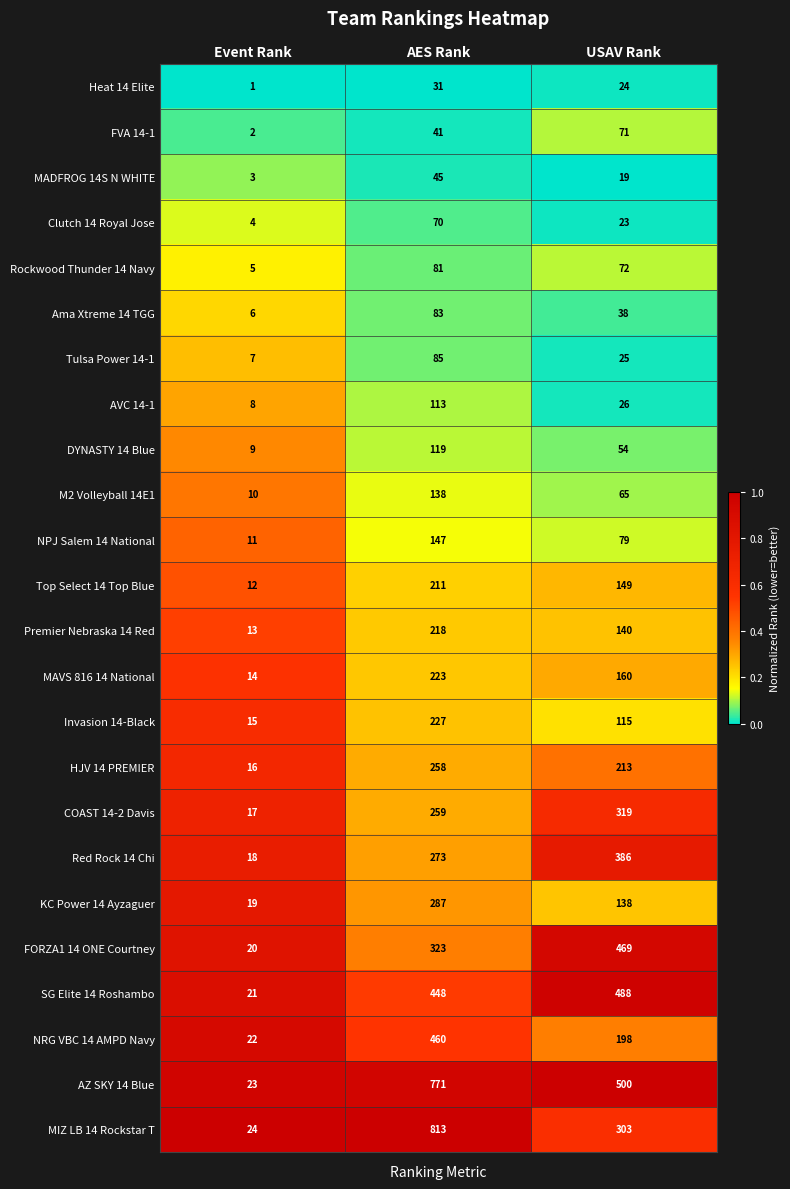

Which series has the largest range (max minus min)?

MIZ LB 14 Rockstar T